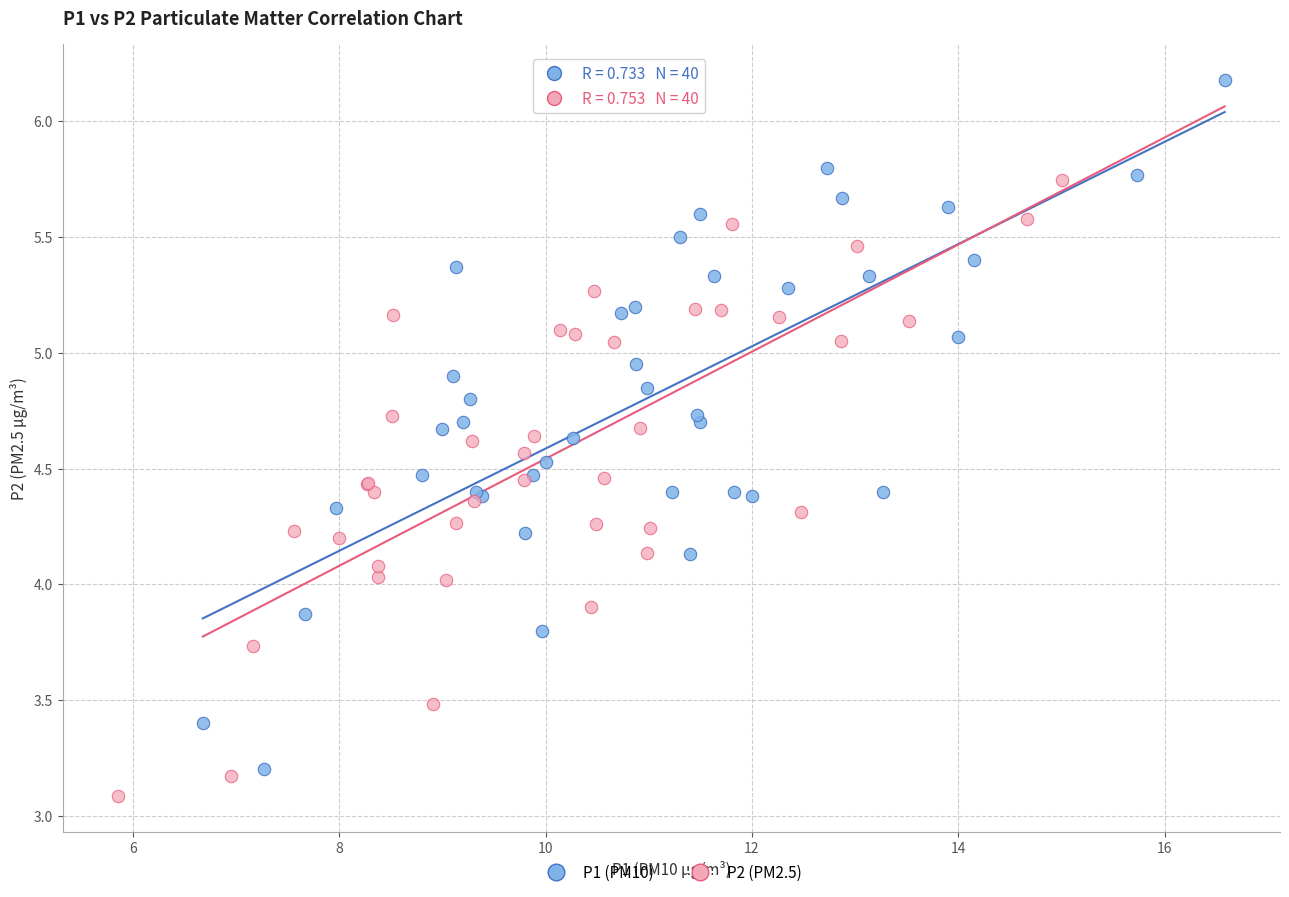

Which series reaches the maximum Y coordinate?

P1 (PM10)